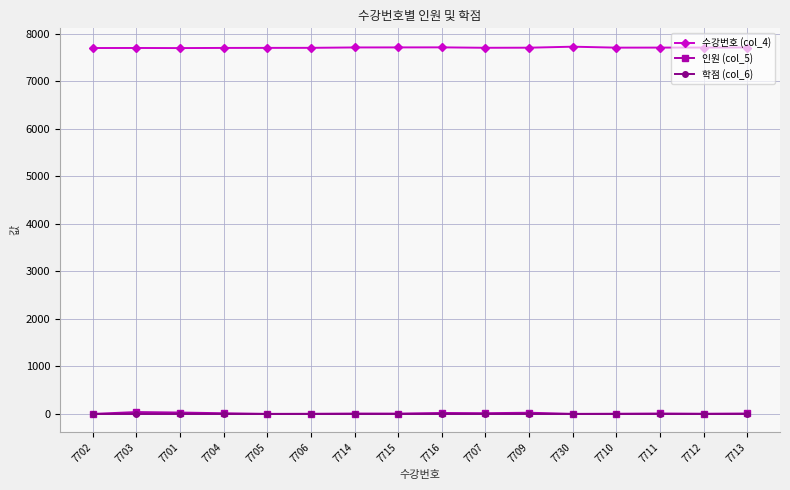

What position from the right is 7703?

15